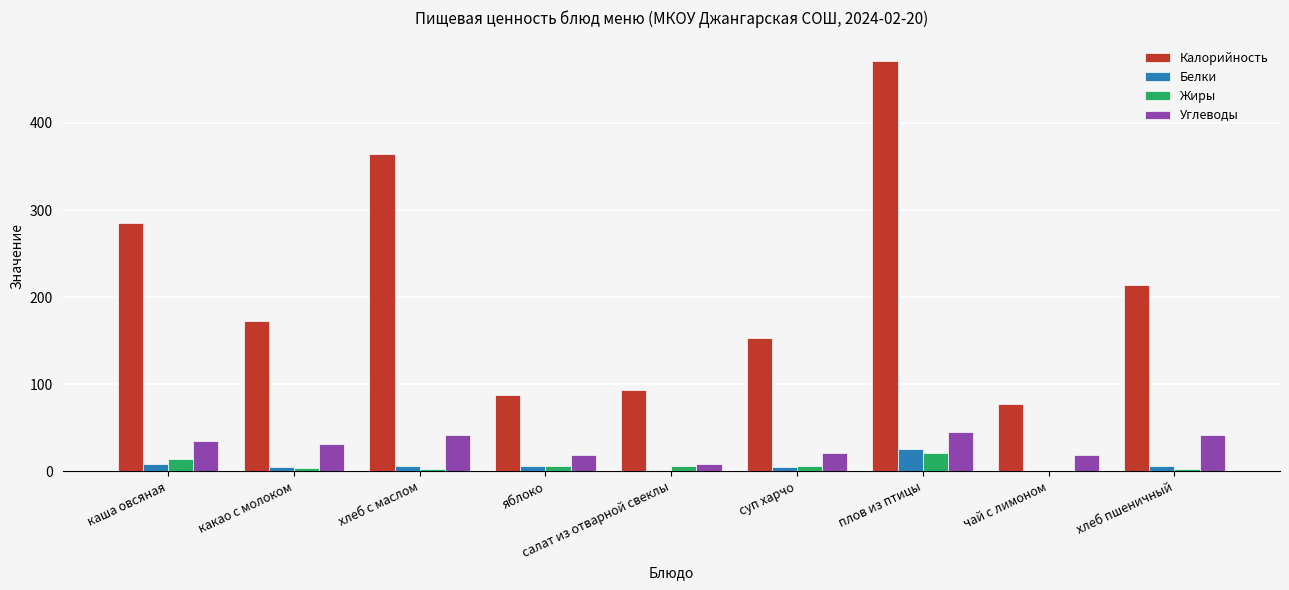

What is the difference between the Белки values at чай с лимоном and плов из птицы?

25.2